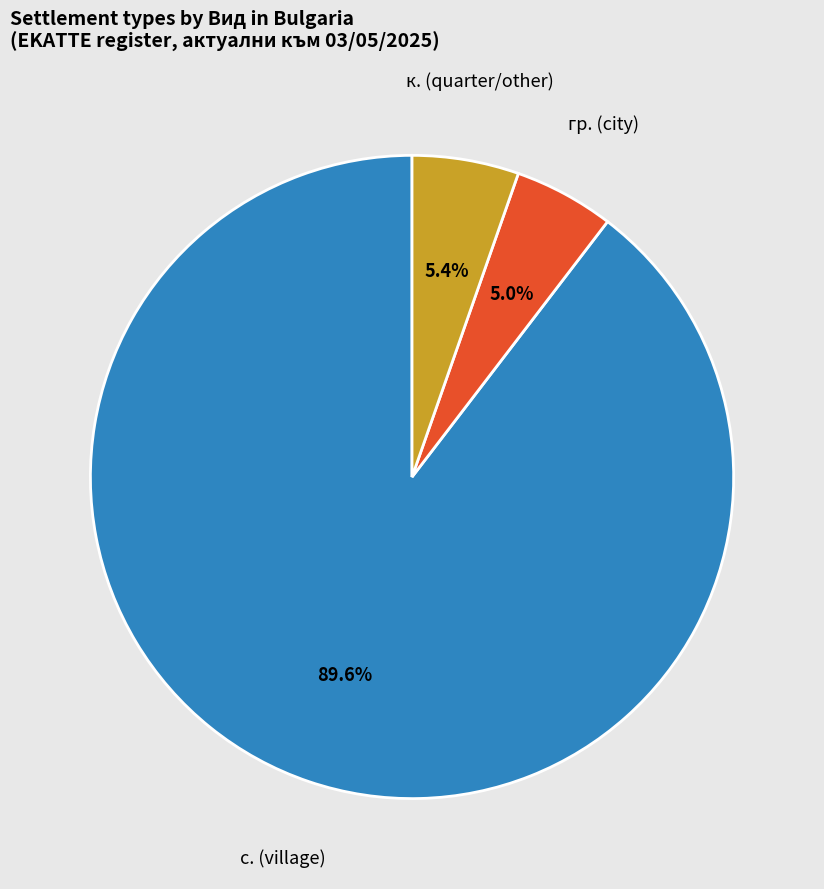

How many segments does this pie chart have?

3